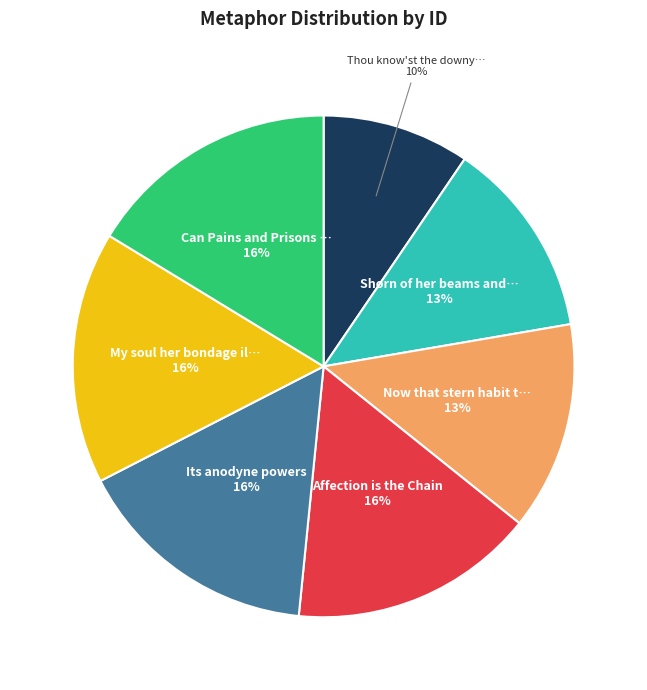

Is there any slice that represents more than half of the pie?

No